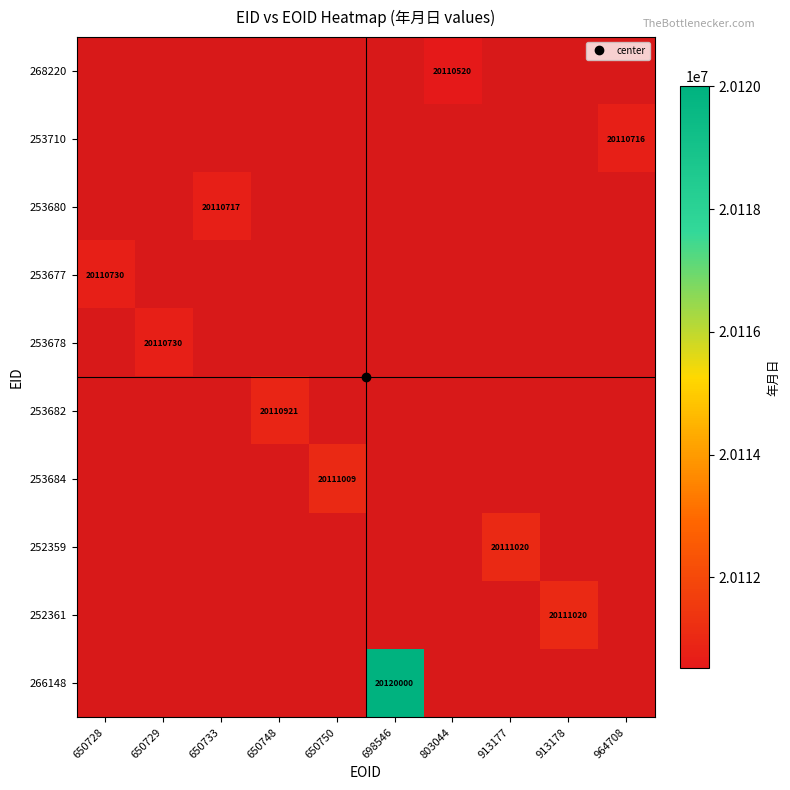

True or false: 253710 has a value of 20110716.0 at 964708.

True